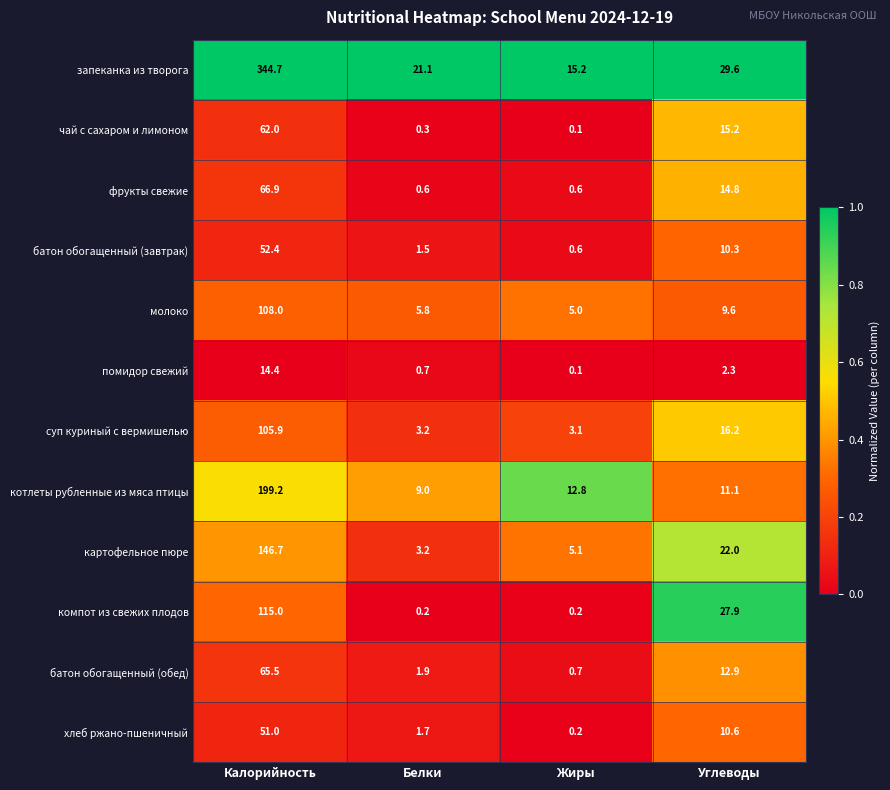

The value of батон обогащенный (обед) at Белки is 2.7. True or false?

False